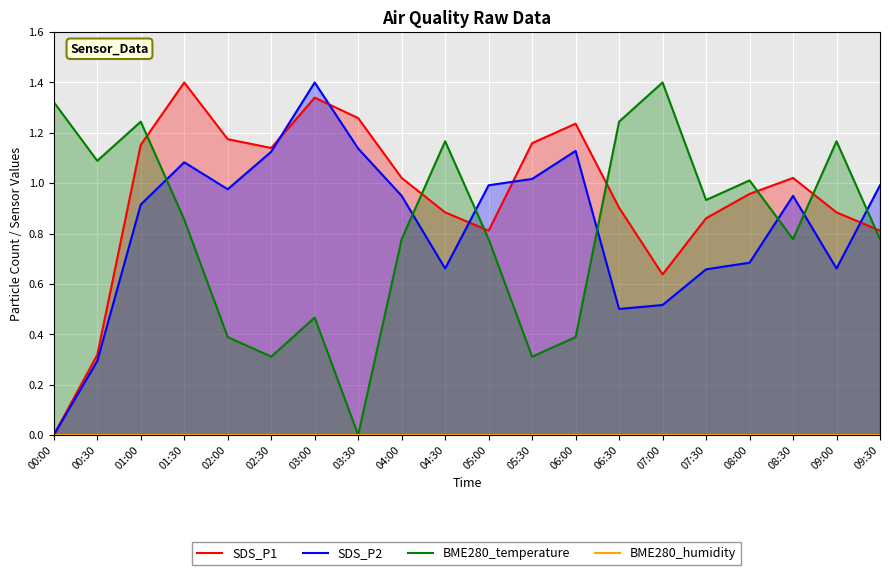

What is the value of the SDS_P2 point at the 8th from the left?

1.1